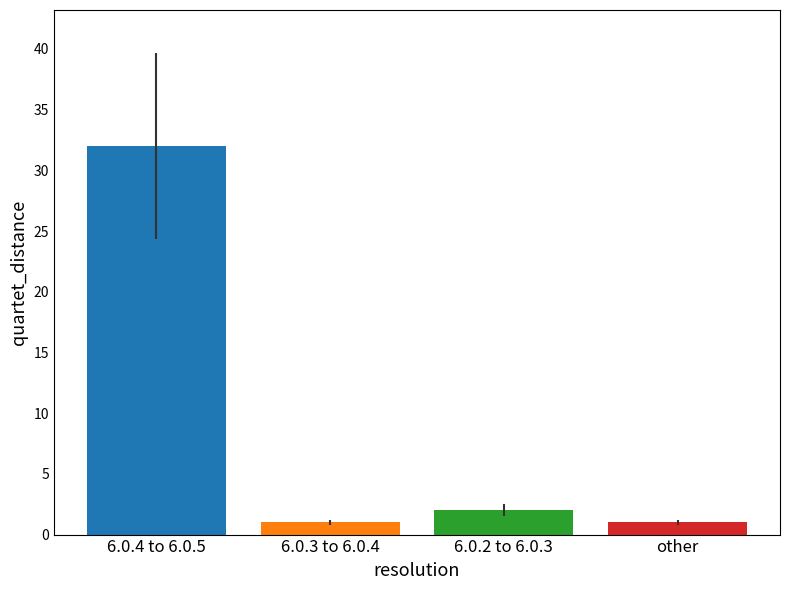

What is the maximum value shown in the chart?

32